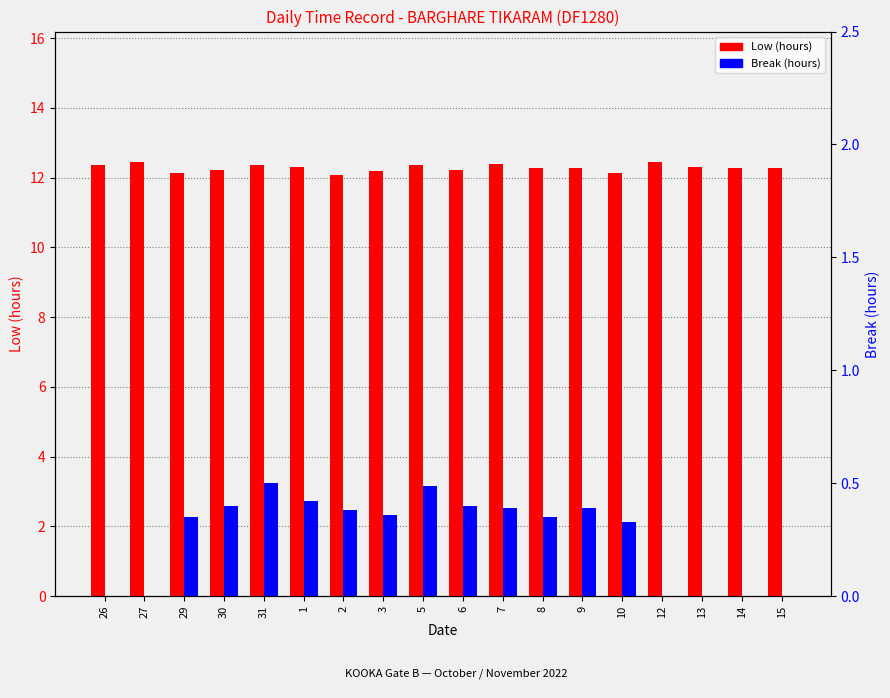

What is the average value of the Break (hours) series?

0.3